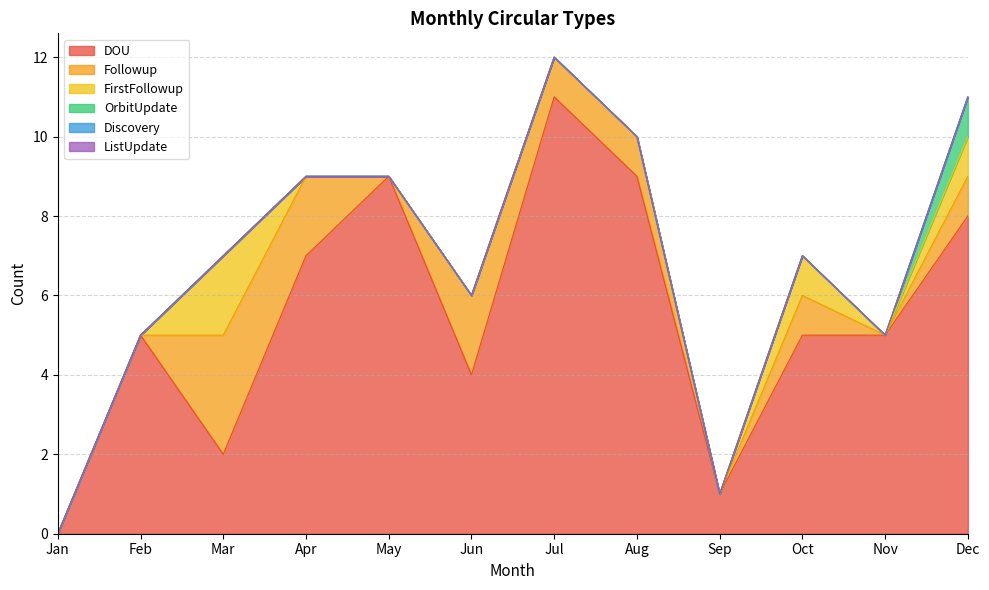

Is it true that Followup equals 2 at Apr?

True